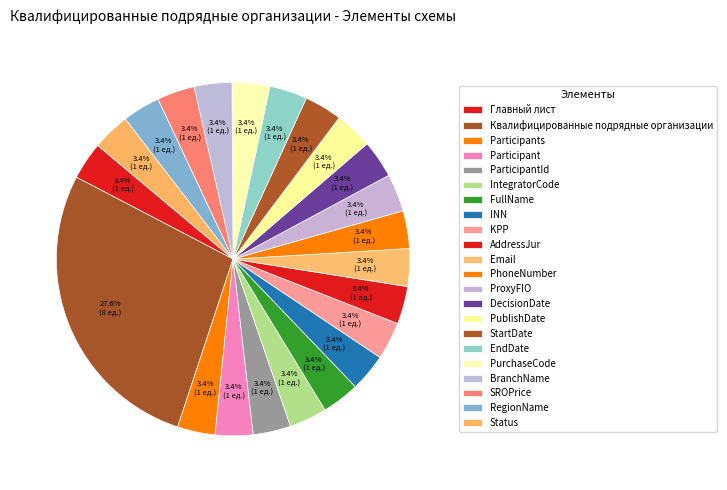

Is the sum of FullName and PublishDate greater than half?

No